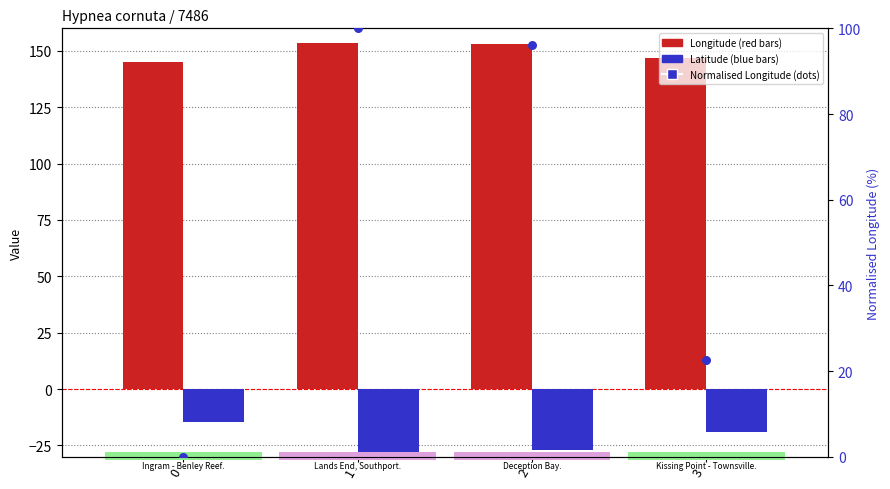

At which category is the sum across all series the highest?

1